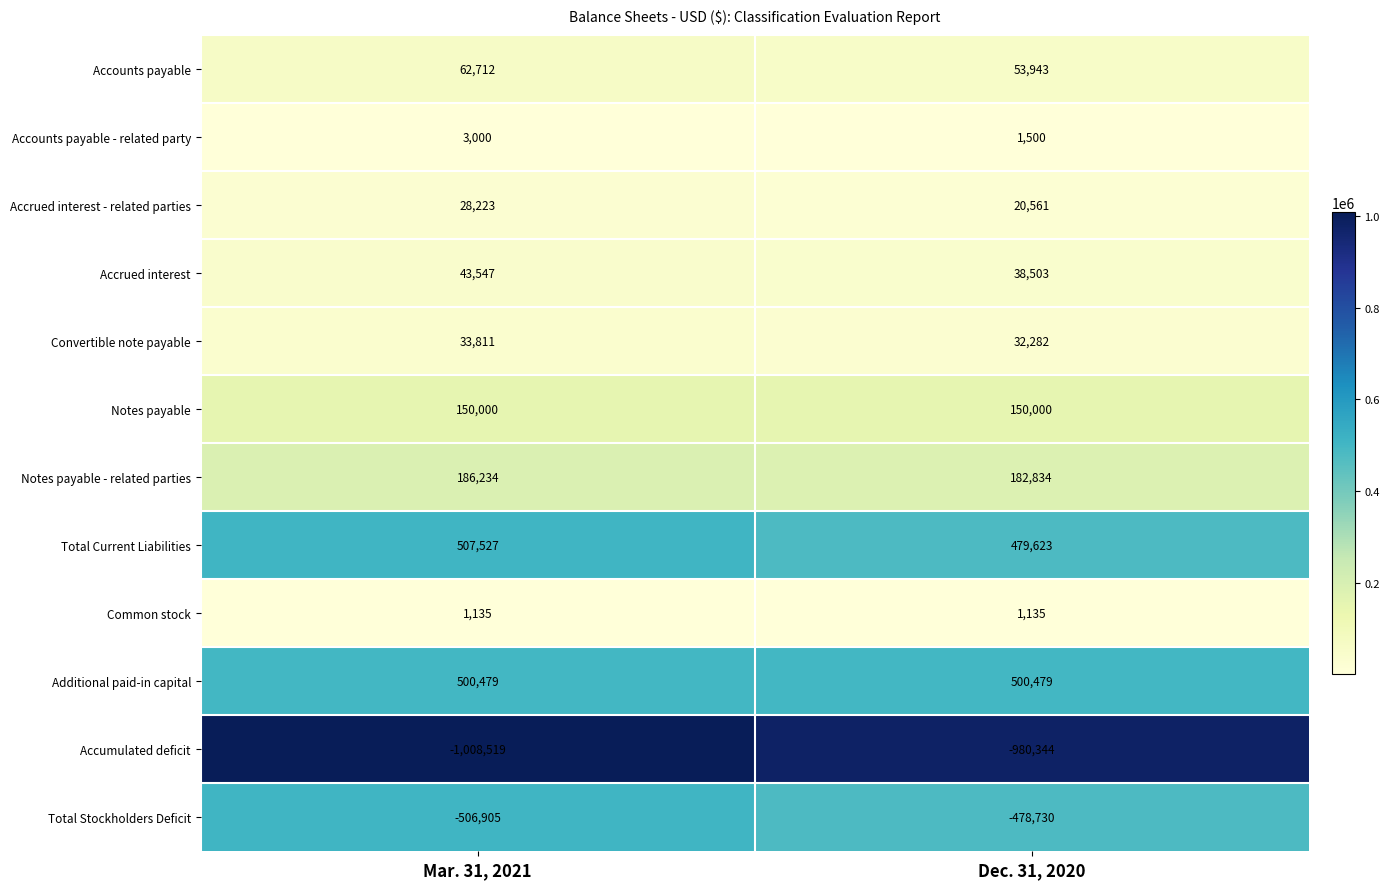

Which series has the largest total across all categories?

Additional paid-in capital